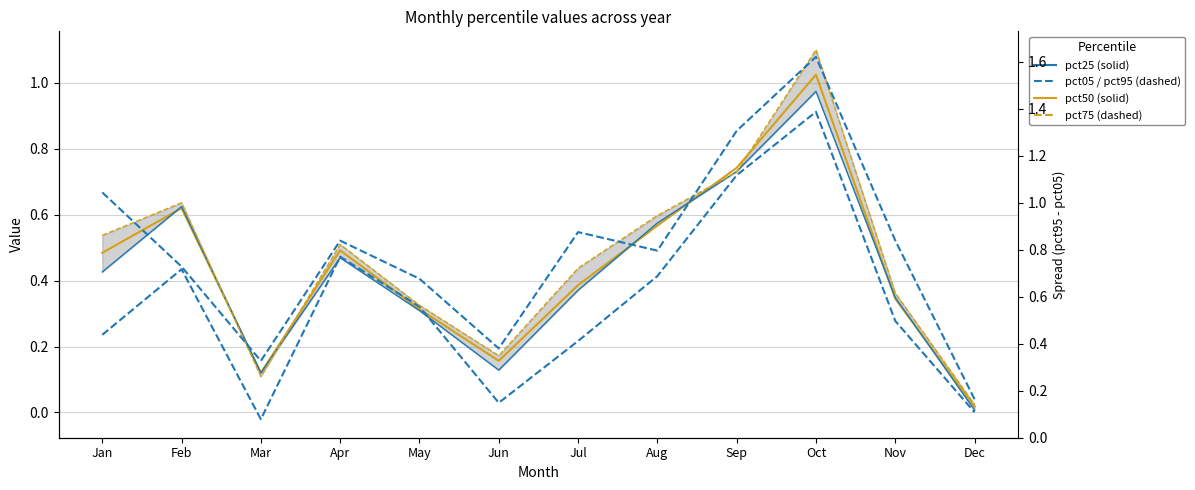

What is the difference between the maximum and minimum values in the pct25 series?

1.0